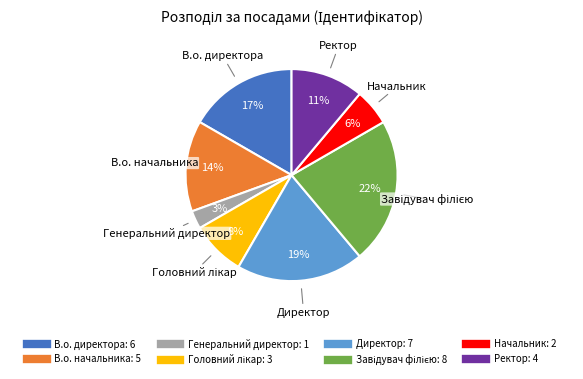

What is the ratio of the value at В.о. директора to the value at Ректор?

1.5